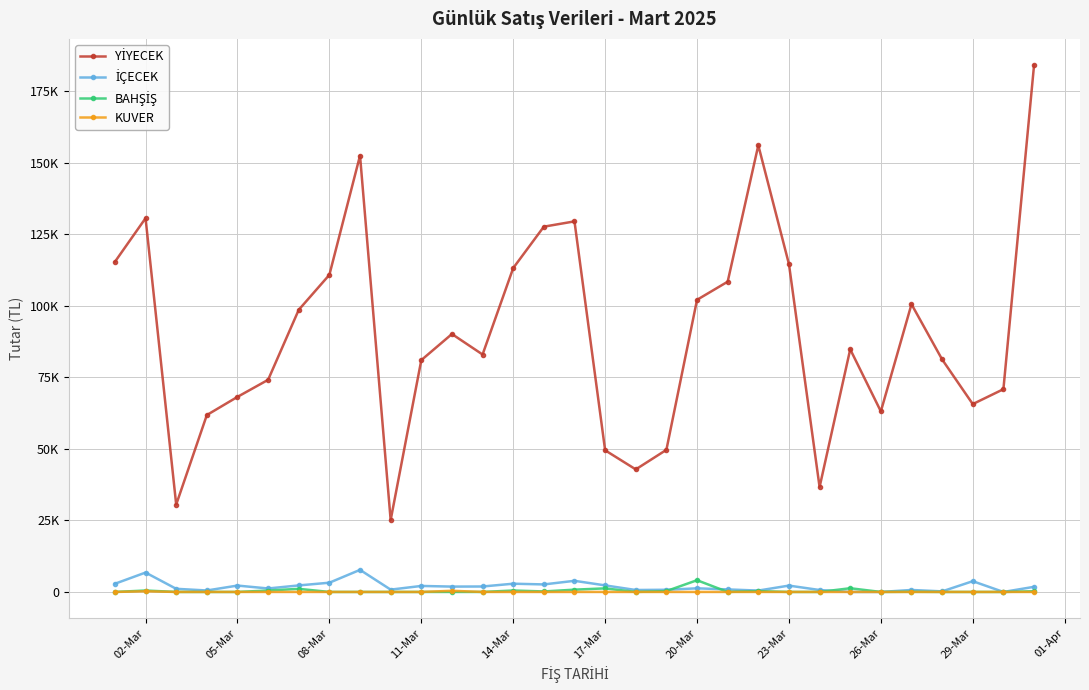

Is this an area chart (filled region under the line)?

No